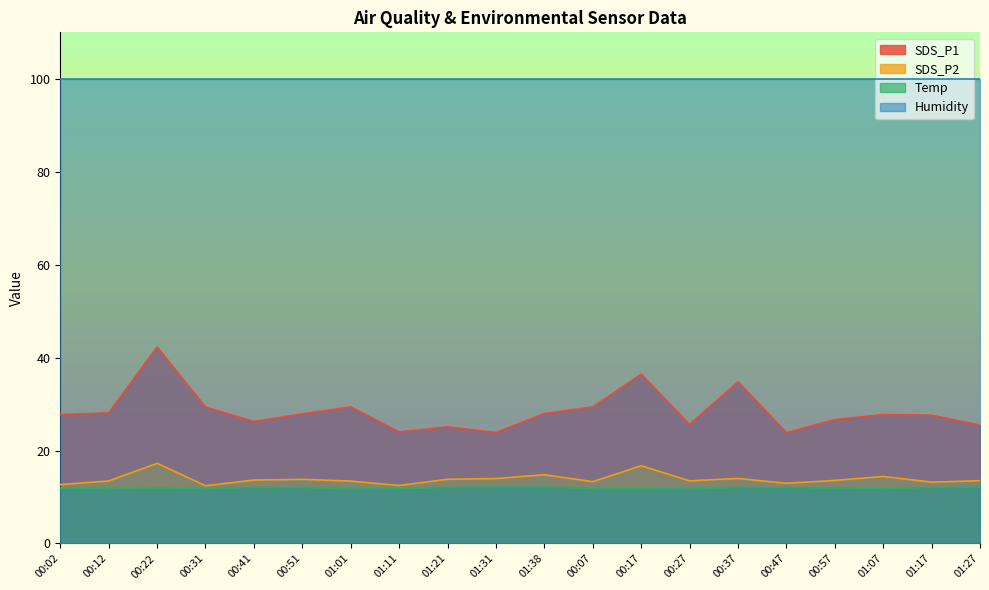

What is the smallest value displayed?

11.7